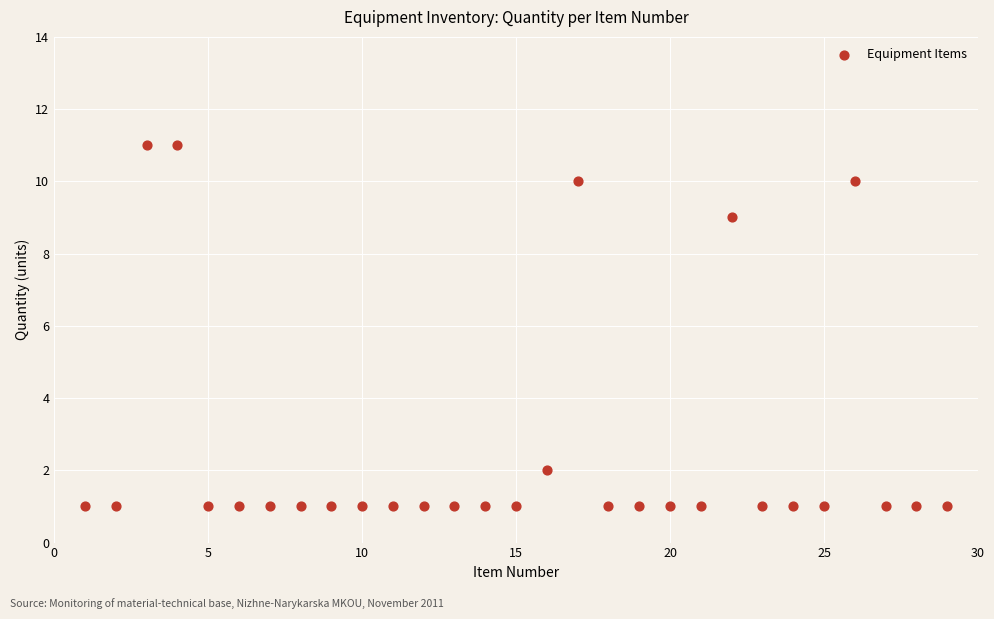

What is the range of Y values (max minus min)?

10